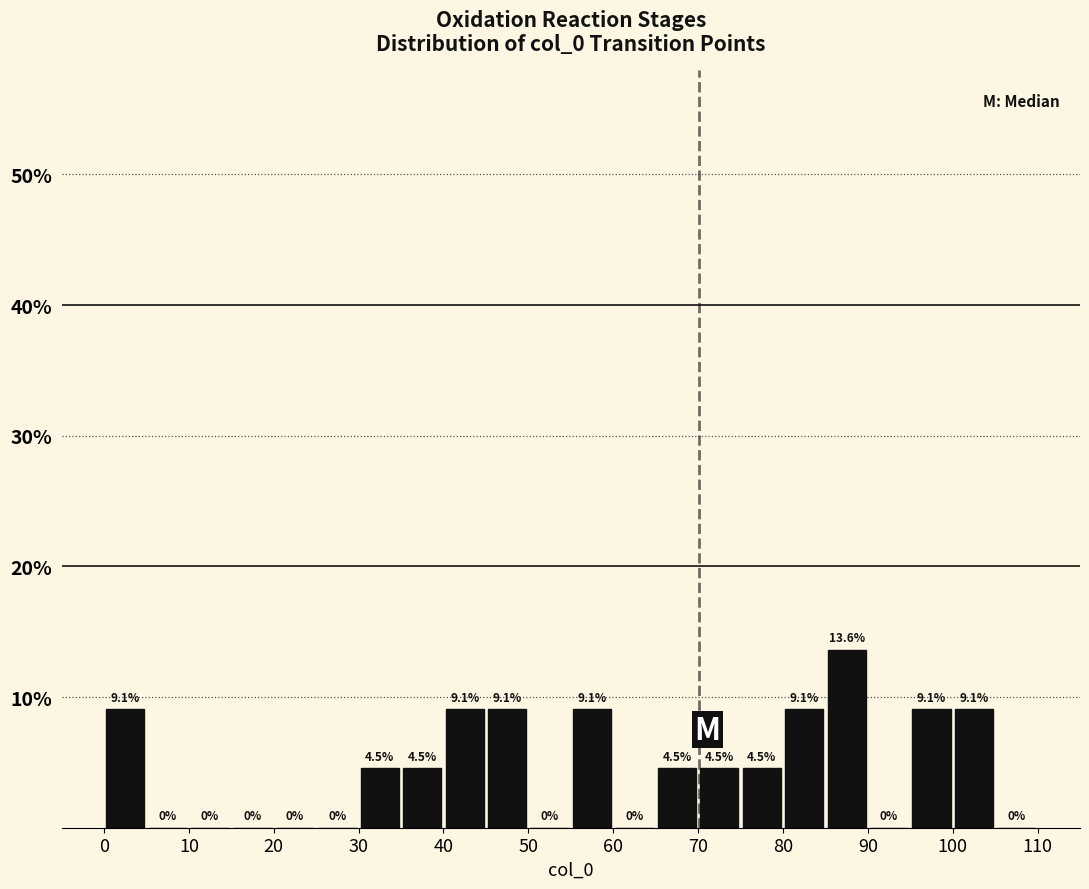

Reading left to right, list every bar in this chart as the range it spans on the x-axis followed by its height.

0 to 5: 9.1
5 to 10: 0.0
10 to 15: 0.0
15 to 20: 0.0
20 to 25: 0.0
25 to 30: 0.0
30 to 35: 4.5
35 to 40: 4.5
40 to 45: 9.1
45 to 50: 9.1
50 to 55: 0.0
55 to 60: 9.1
60 to 65: 0.0
65 to 70: 4.5
70 to 75: 4.5
75 to 80: 4.5
80 to 85: 9.1
85 to 90: 13.6
90 to 95: 0.0
95 to 100: 9.1
100 to 105: 9.1
105 to 110: 0.0